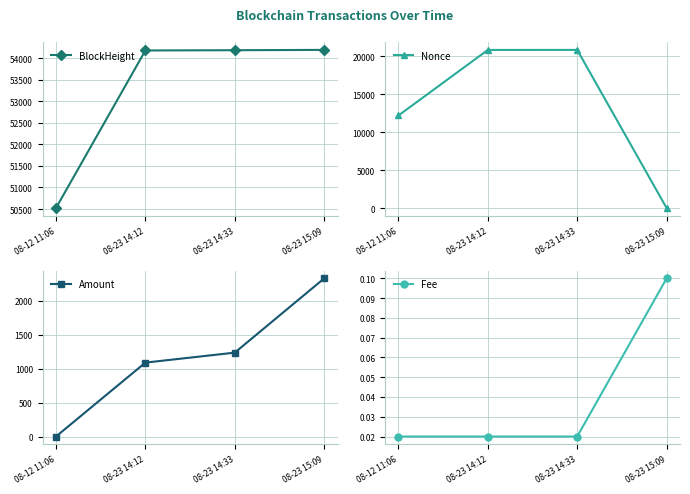

Which series has the largest range (max minus min)?

Nonce